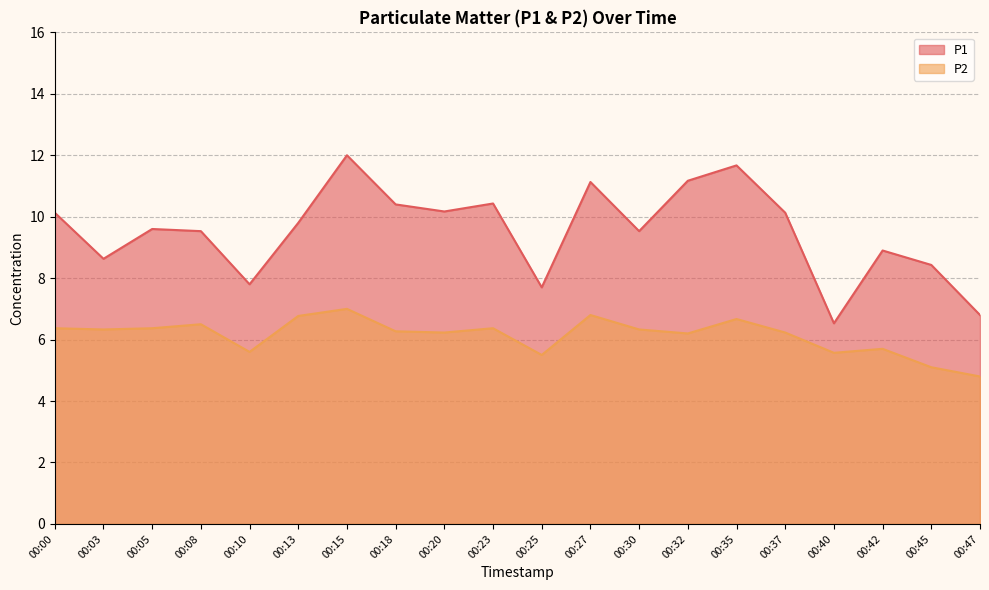

How many categories are shown in the chart?

20